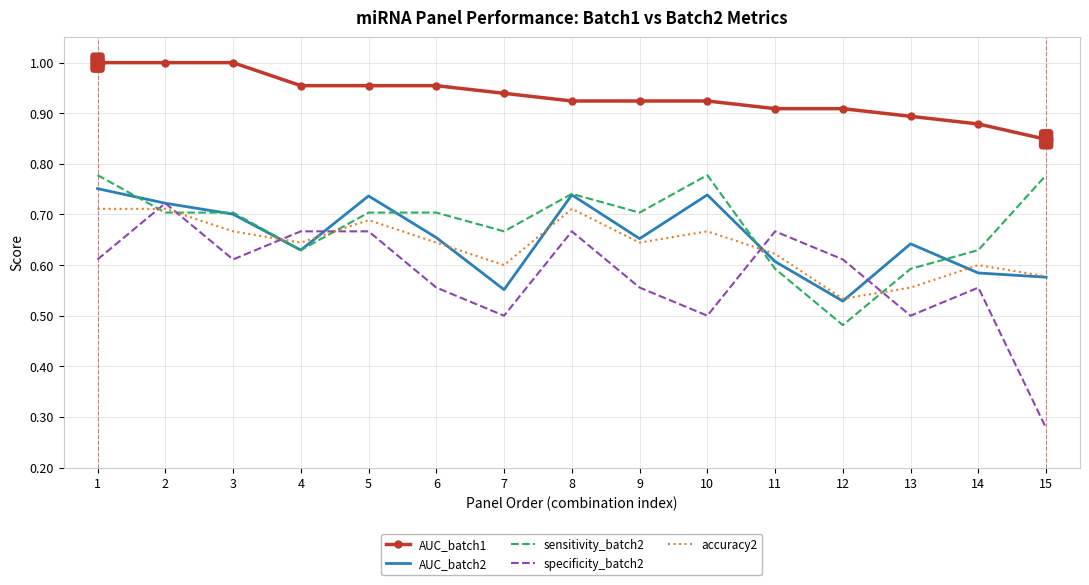

True or false: specificity_batch2 and AUC_batch2 cross at least once.

True